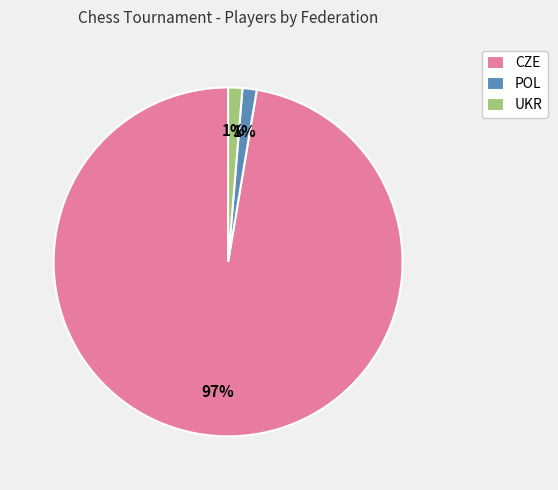

Combined, do CZE and UKR account for over 50%?

Yes